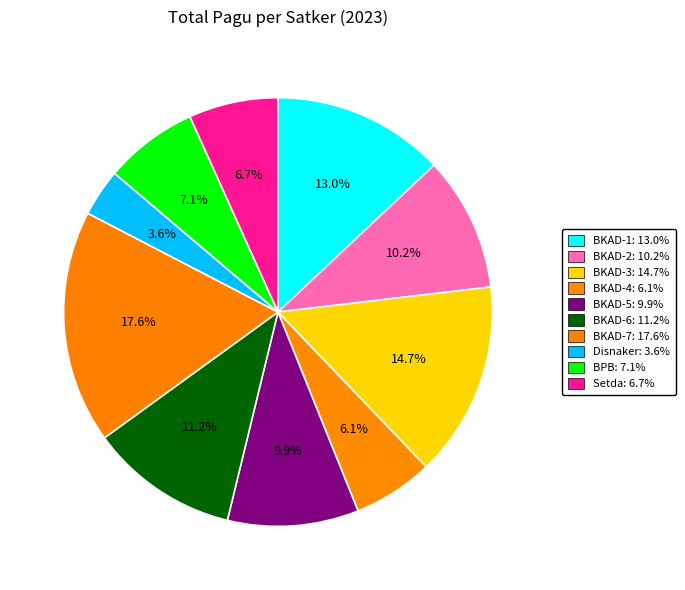

Is there a majority slice in this chart?

No